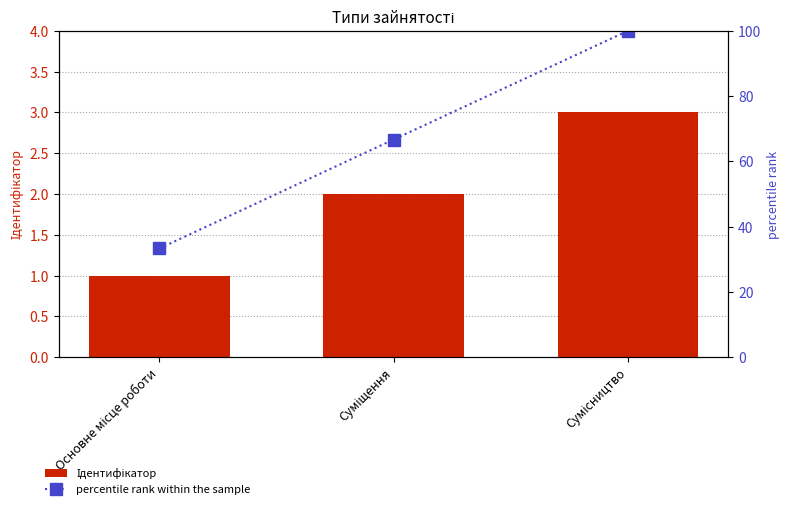

Which series changed the most between Основне місце роботи and Суміщення?

percentile rank within the sample